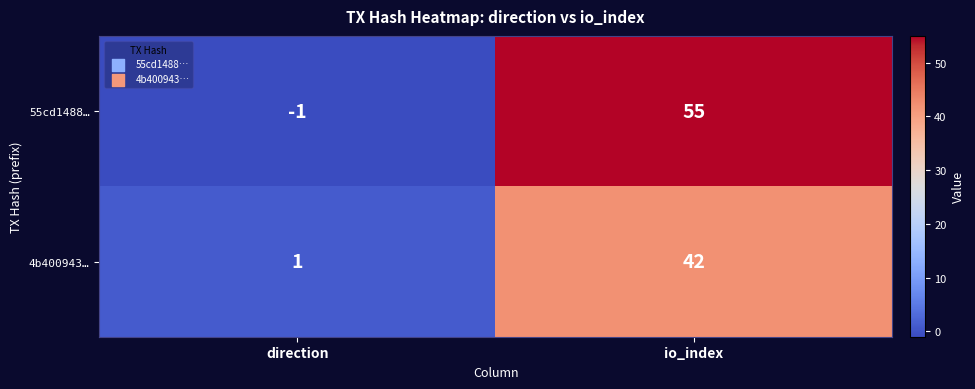

Reading left to right, extract all data points from this chart.

55cd1488…: -1	55
4b400943…: 1	42